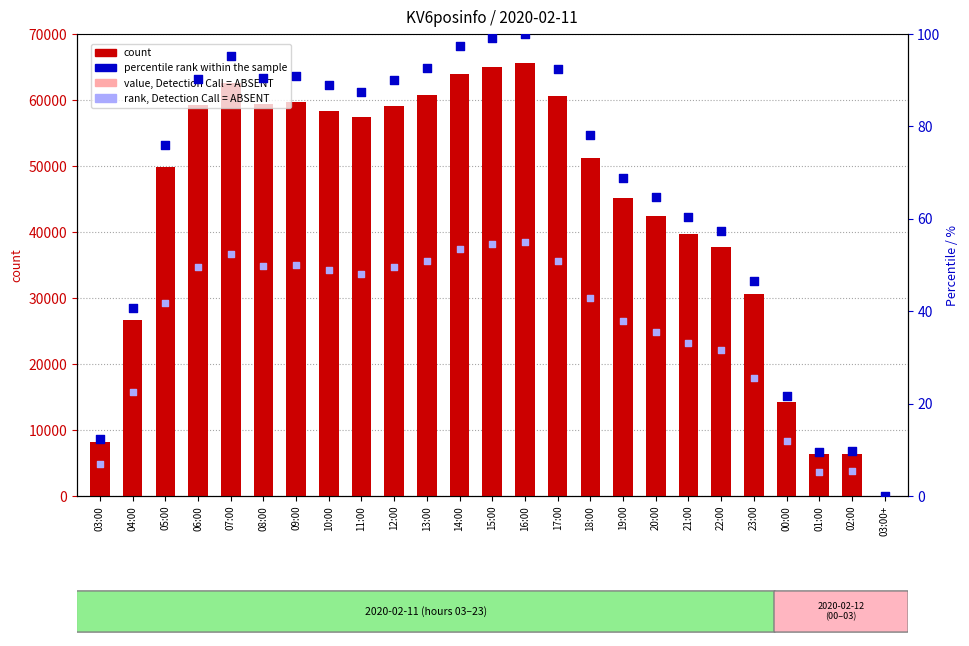

Which series has the largest total across all categories?

count